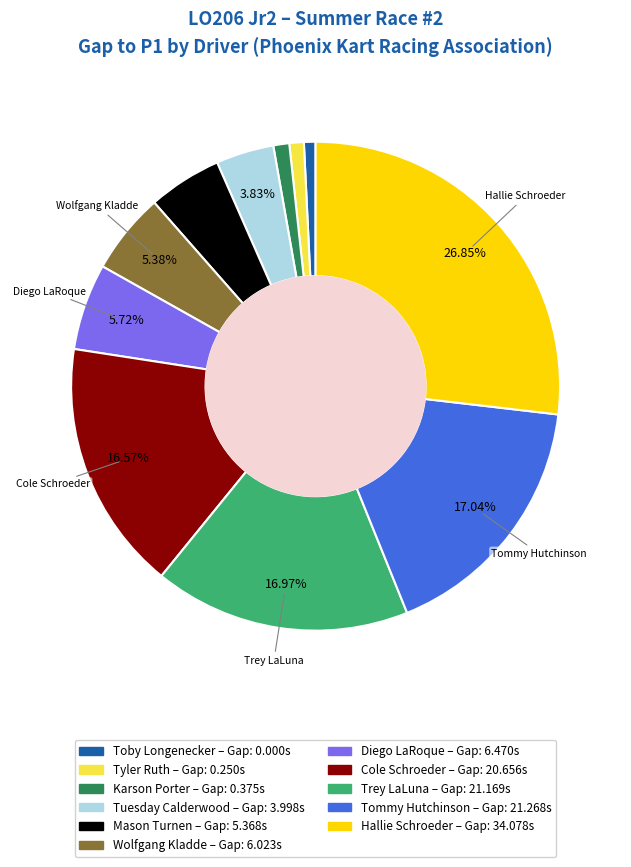

Is there any slice that represents more than half of the pie?

No